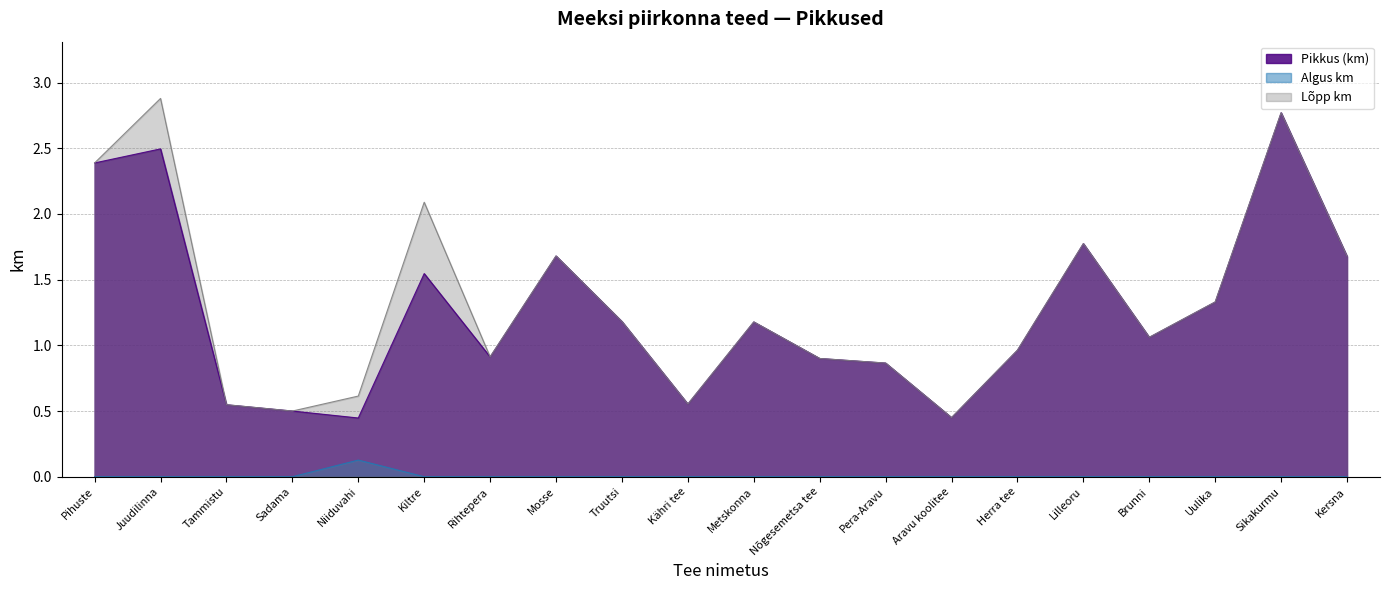

Does the chart have visible grid lines?

Yes